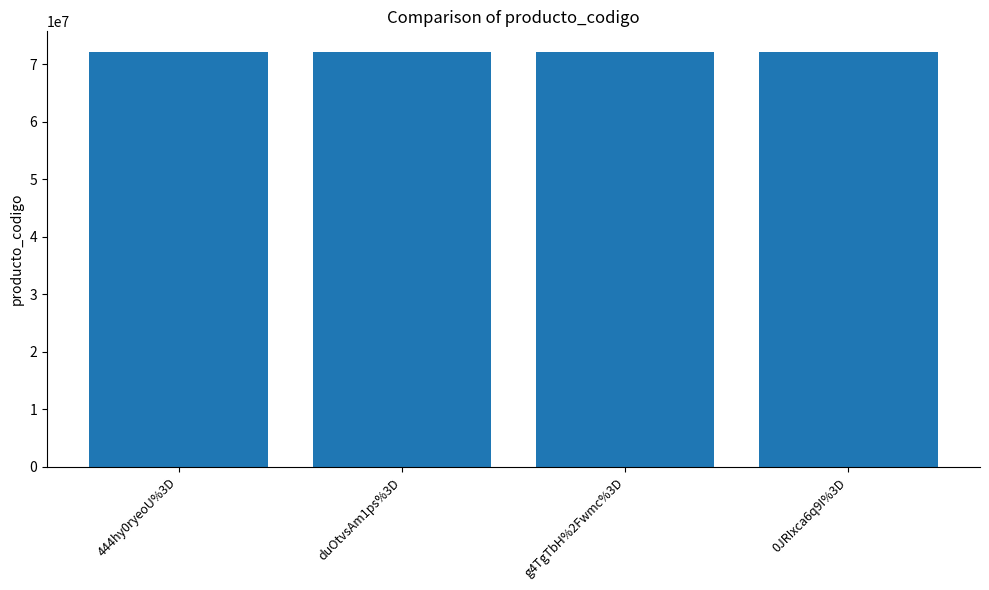

What is the label of the 3rd bar from the right?

duOtvsAm1ps%3D